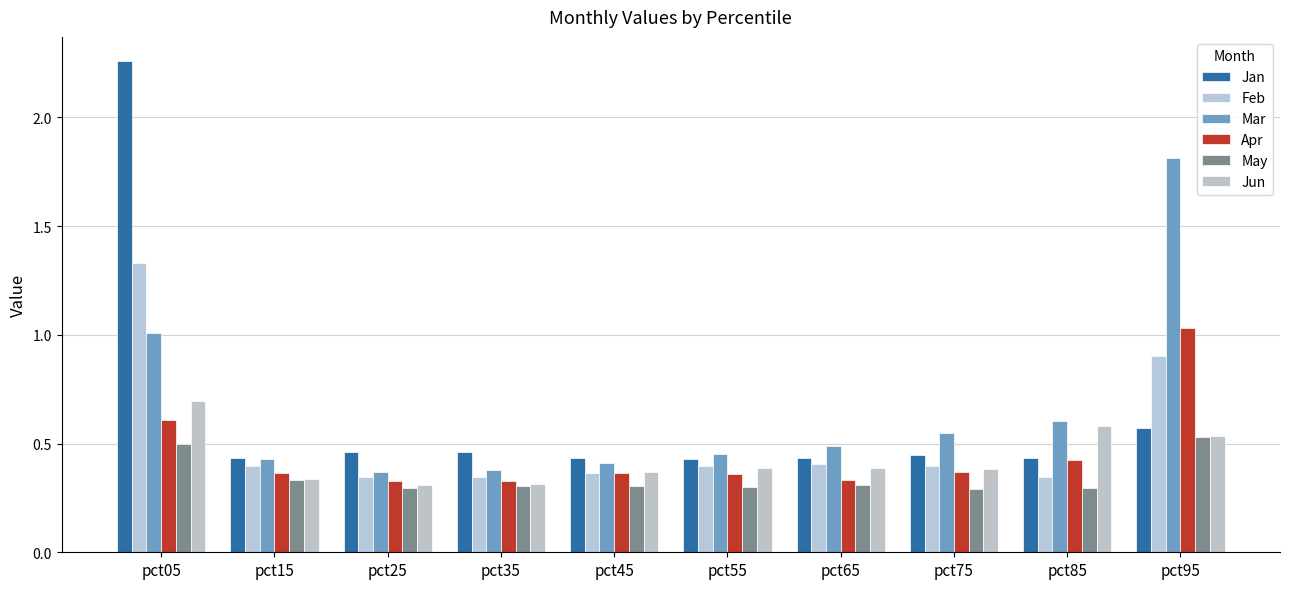

Rank the categories by Feb value from lowest to highest.

pct85, pct25, pct35, pct45, pct55, pct15, pct75, pct65, pct95, pct05